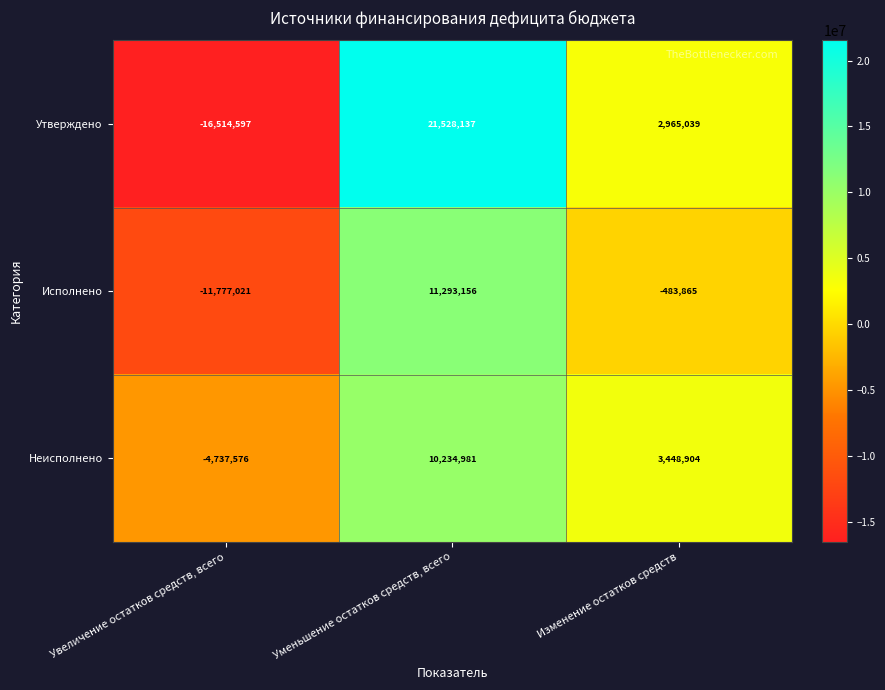

Reading left to right, what are all the values shown in this chart?

Утверждено: Увеличение остатков средств, всего=-16514597	Уменьшение остатков средств, всего=21528137	Изменение остатков средств=2965039
Исполнено: Увеличение остатков средств, всего=-11777021	Уменьшение остатков средств, всего=11293156	Изменение остатков средств=-483865
Неисполнено: Увеличение остатков средств, всего=-4737576	Уменьшение остатков средств, всего=10234981	Изменение остатков средств=3448904